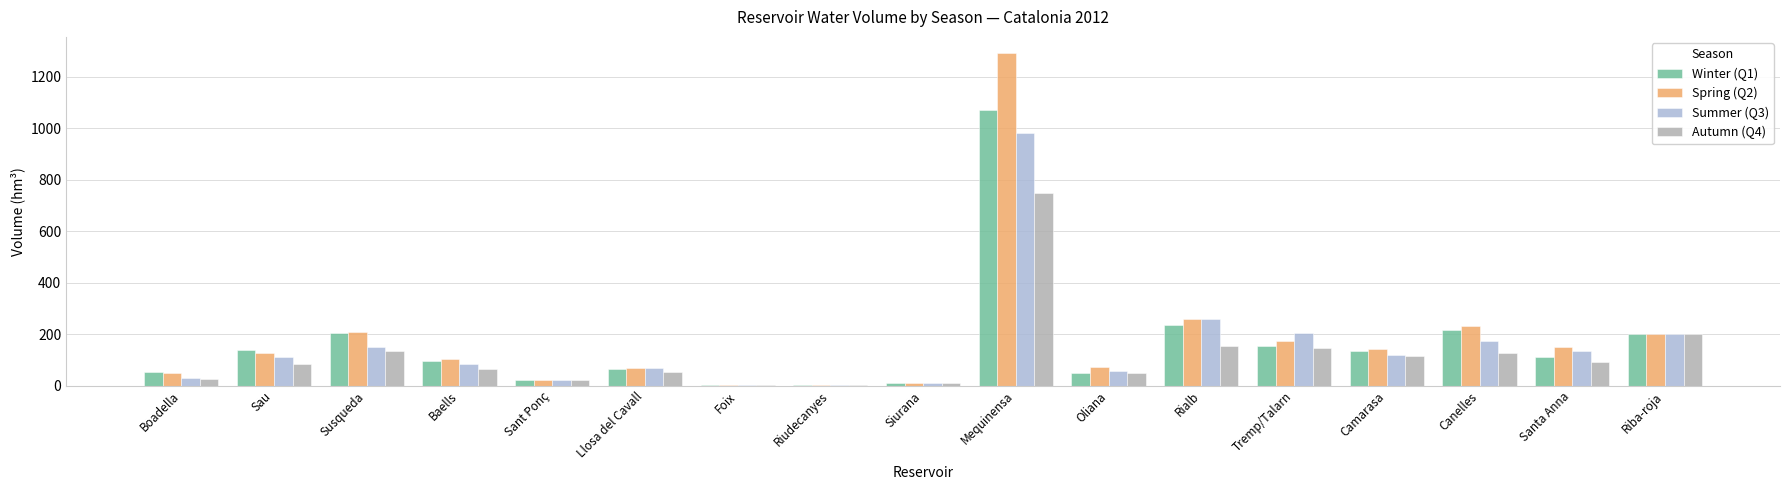

Are the bars horizontal?

No